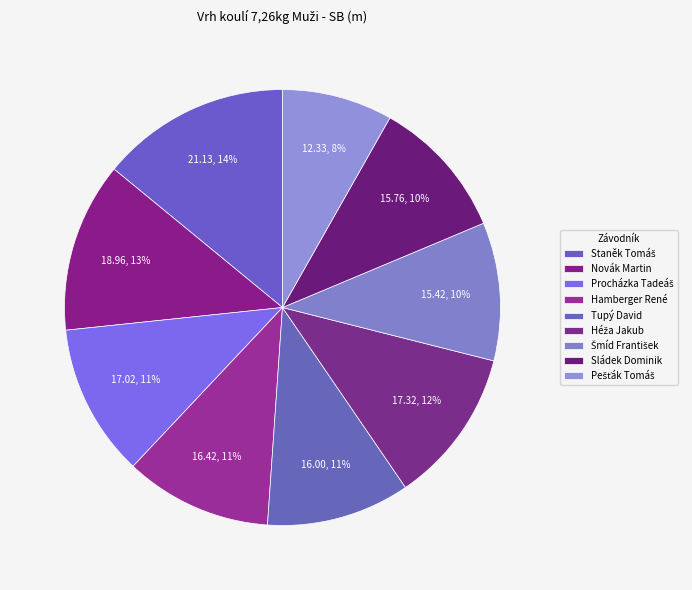

Count the number of slices in the pie.

9